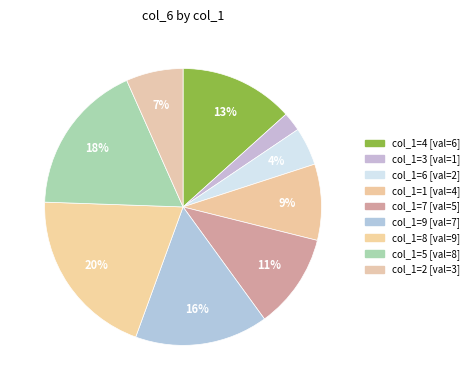

Is it true that col_1=8 is 20% of the pie?

True